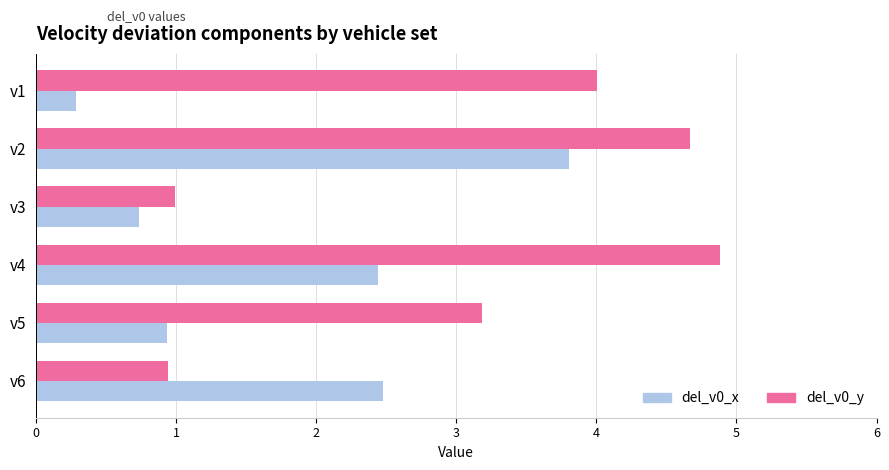

What is the sum of the del_v0_y values at v3 and v2?

5.7